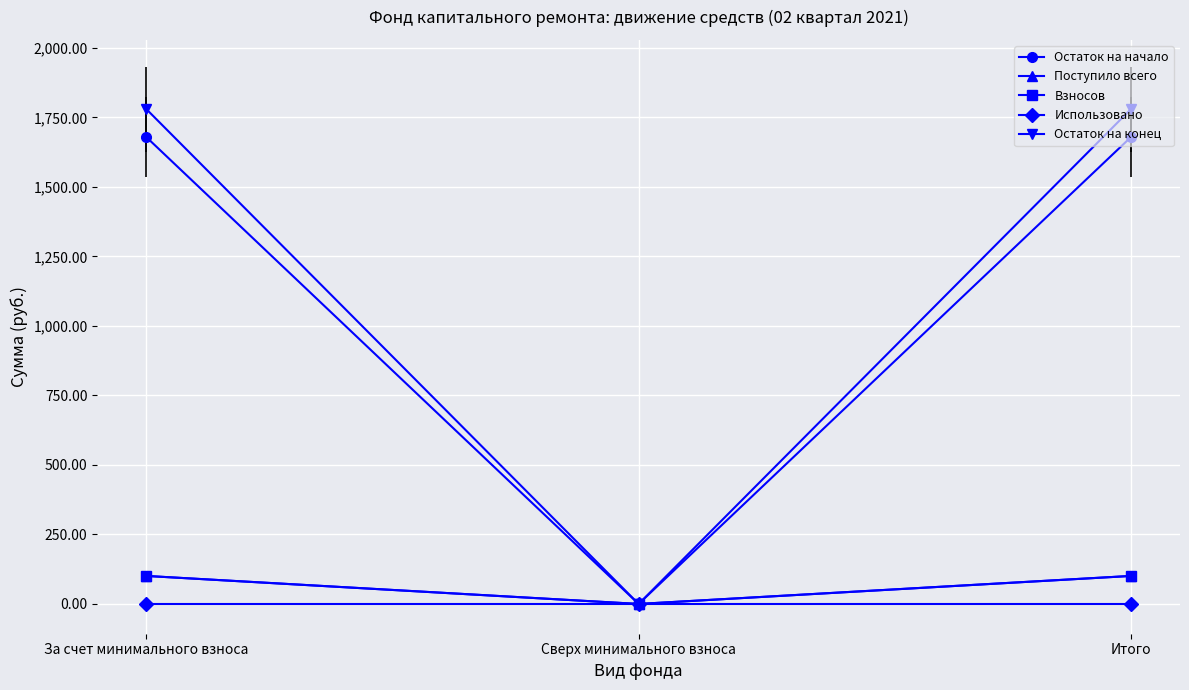

Which series changed the most between Сверх минимального взноса and Итого?

Остаток на конец